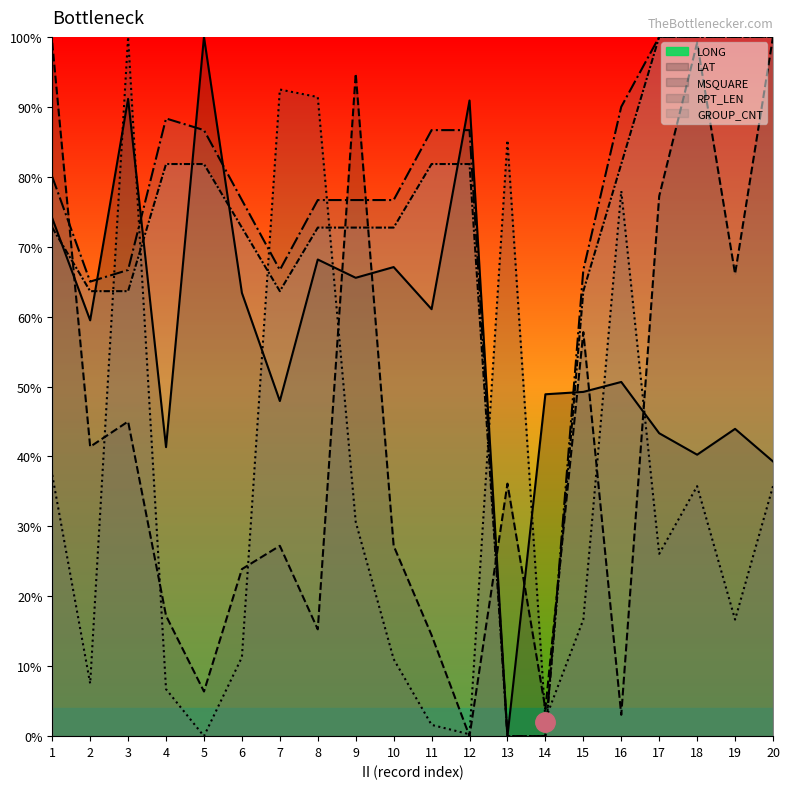

At how many categories does at least one series exceed 97?

7